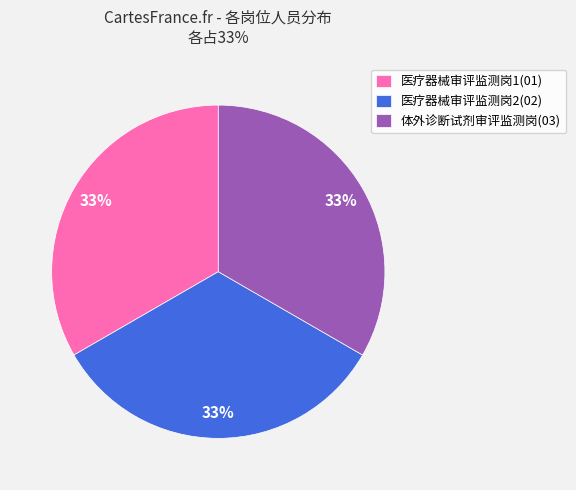

To the nearest percent, what percentage of the pie is 医疗器械审评监测岗1(01)?

33%